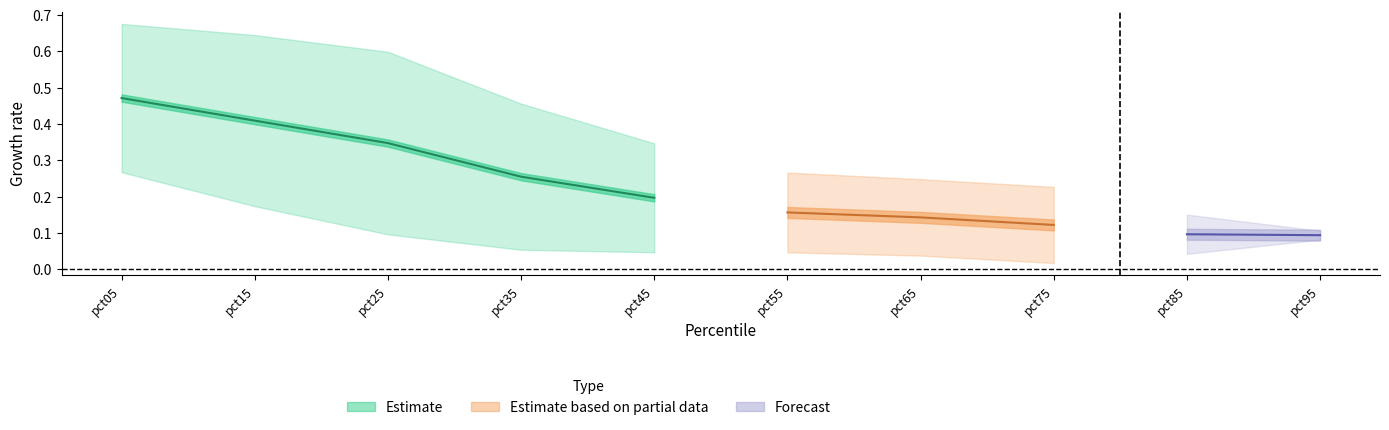

The value of Nov at pct35 is 0.1. True or false?

False